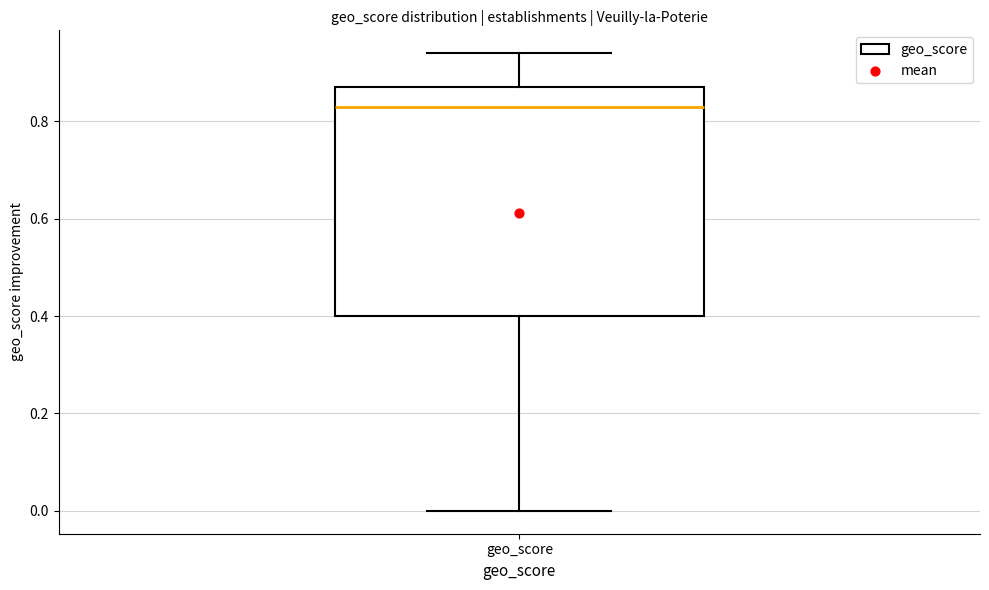

Where does the upper whisker of the box for geo_score end on the y-axis? The values are not printed on the chart, so give them approximately, as read against the axis.

0.94